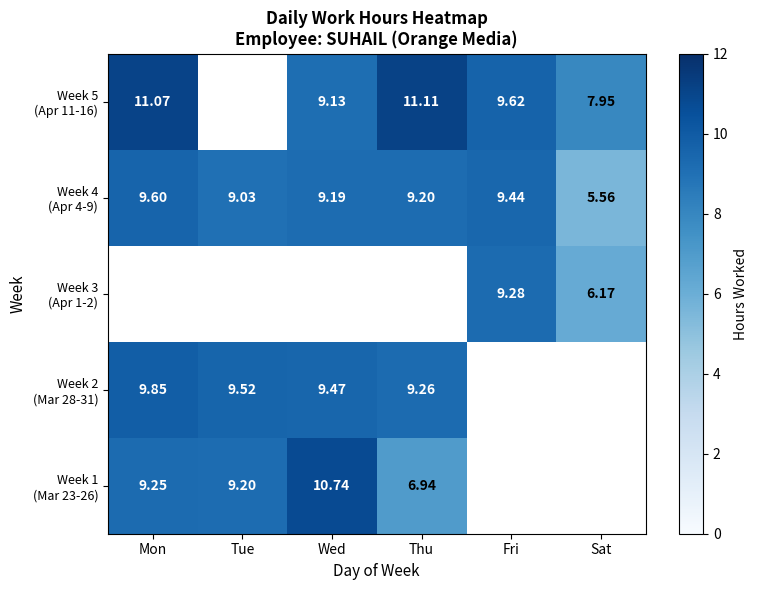

What is the difference between the Week 5 (Apr 11-16) values at Sat and Wed?

1.2